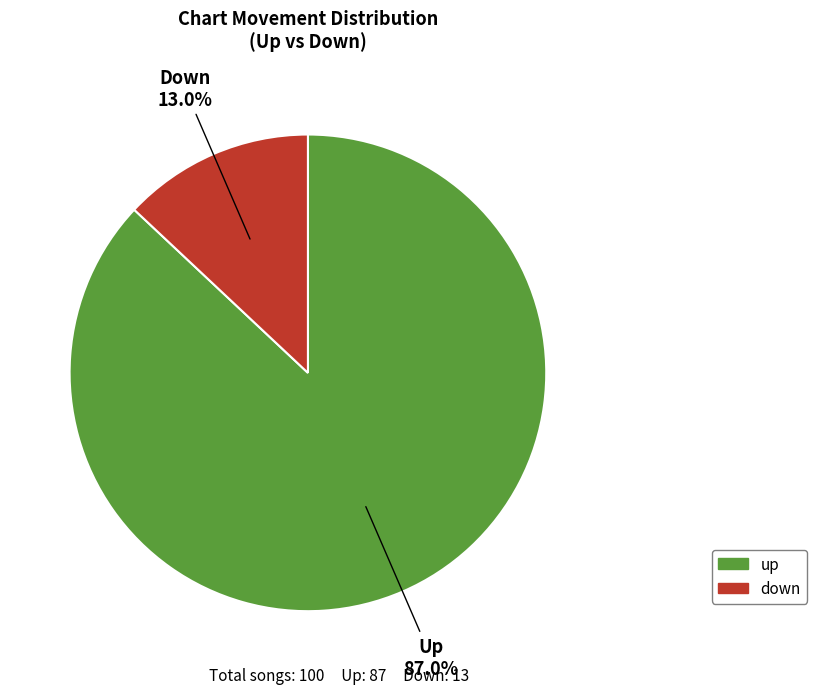

To the nearest percent, what portion does up represent?

87%